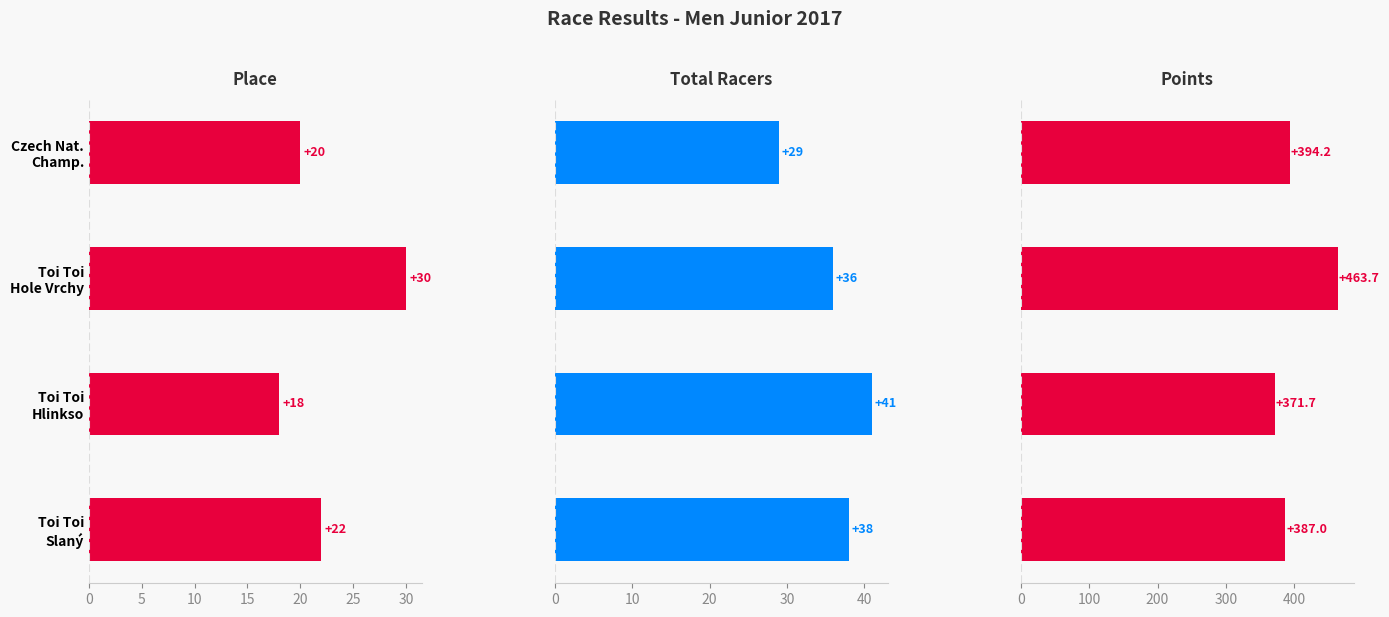

Reading left to right, what are all the values shown in this chart?

Place: 22.0	18.0	30.0	20.0
Total Racers: 38.0	41.0	36.0	29.0
Points: 387.0	371.7	463.7	394.2